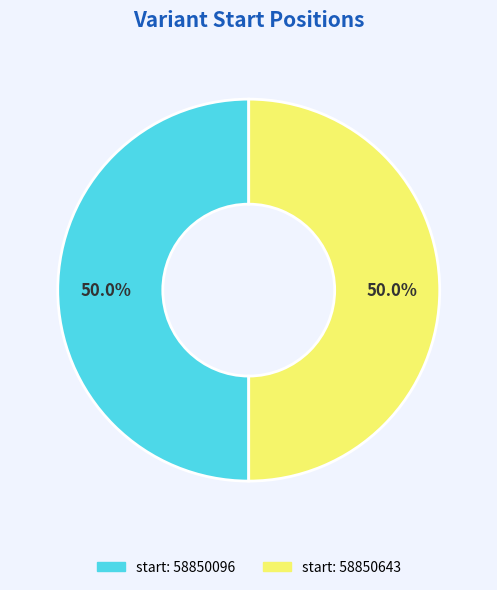

Rank the categories by value from lowest to highest.

58850096, 58850643